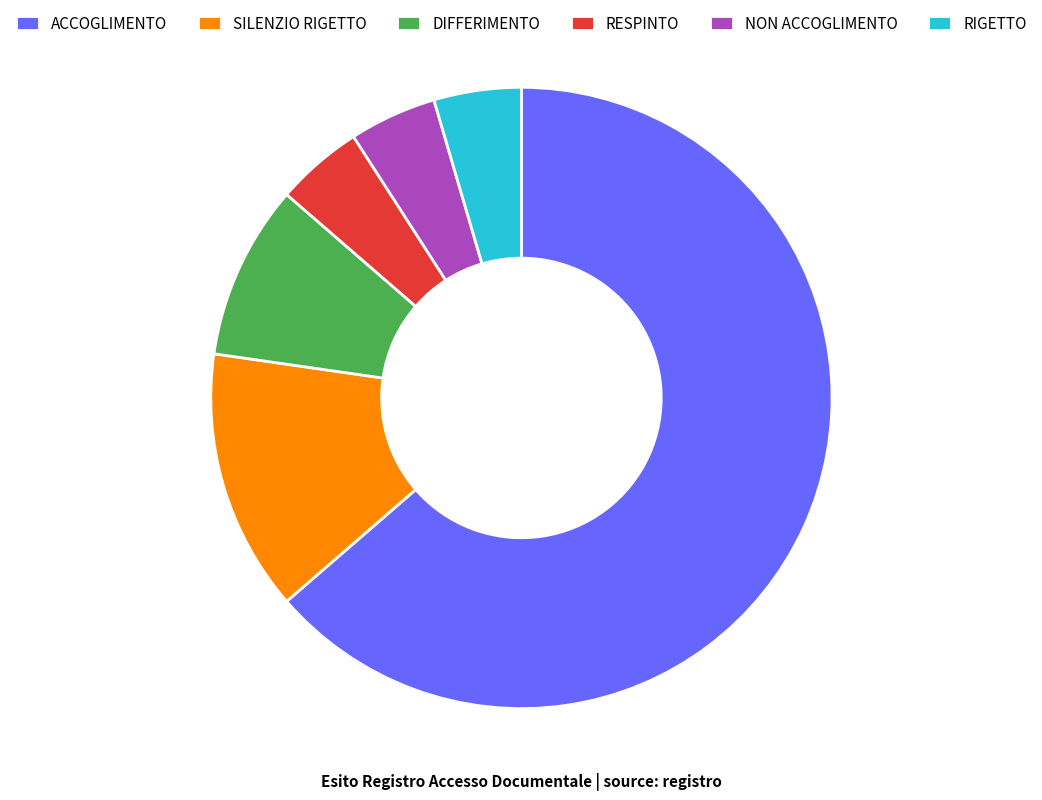

Combined, do NON ACCOGLIMENTO and RESPINTO account for over 50%?

No